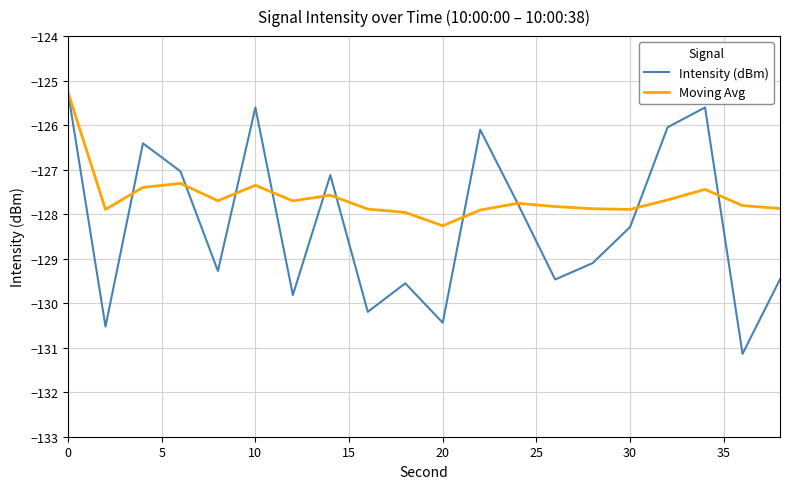

Which series has the largest total across all categories?

Moving Avg